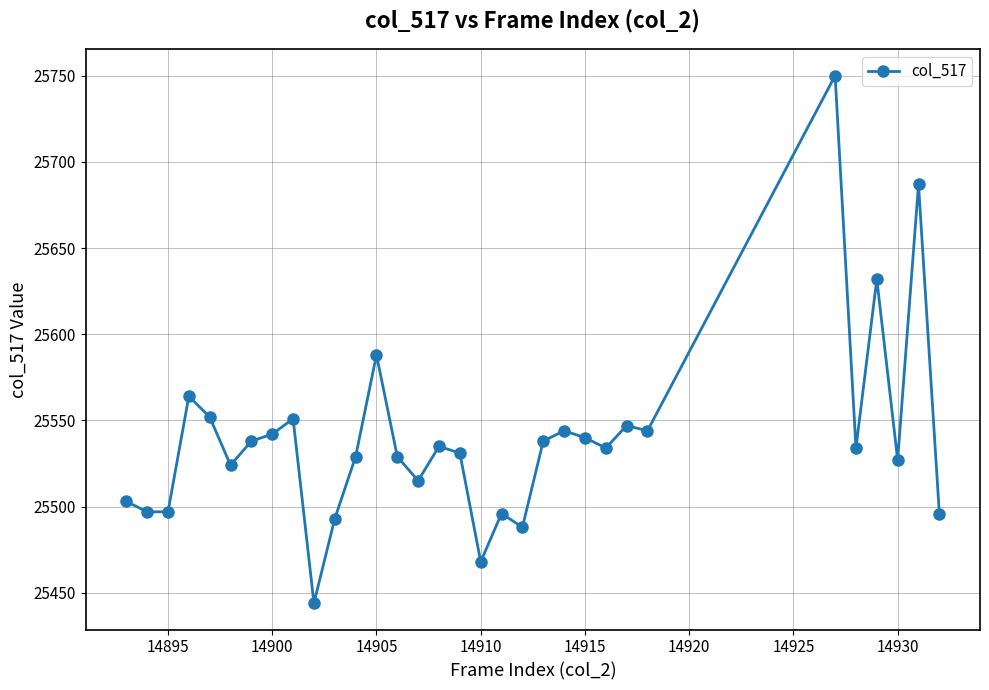

What is the value of the 1st point from the left?

25503